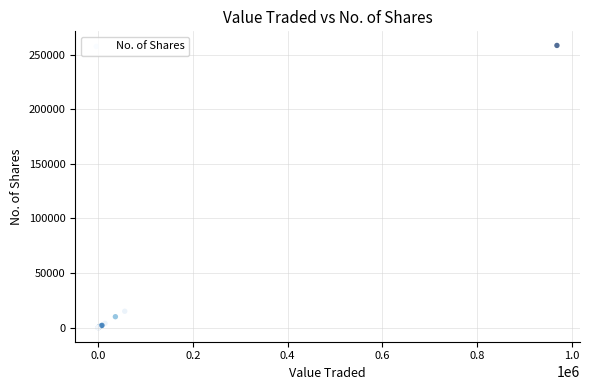

What Y value in the scatter plot is closest to 129229?

15000